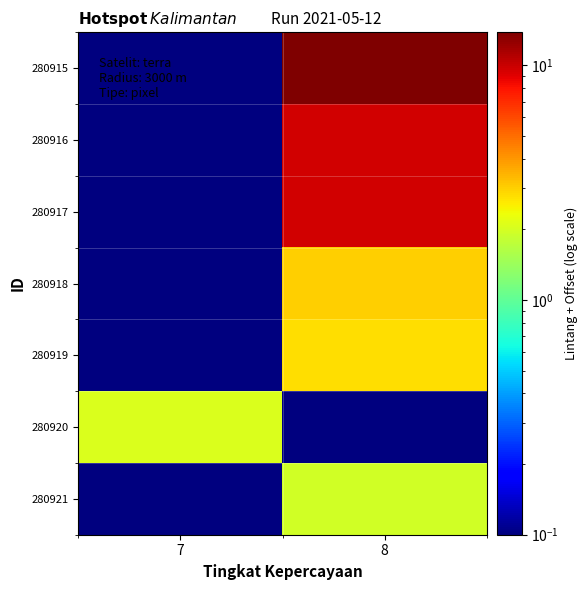

Which series has the widest spread of values?

280915